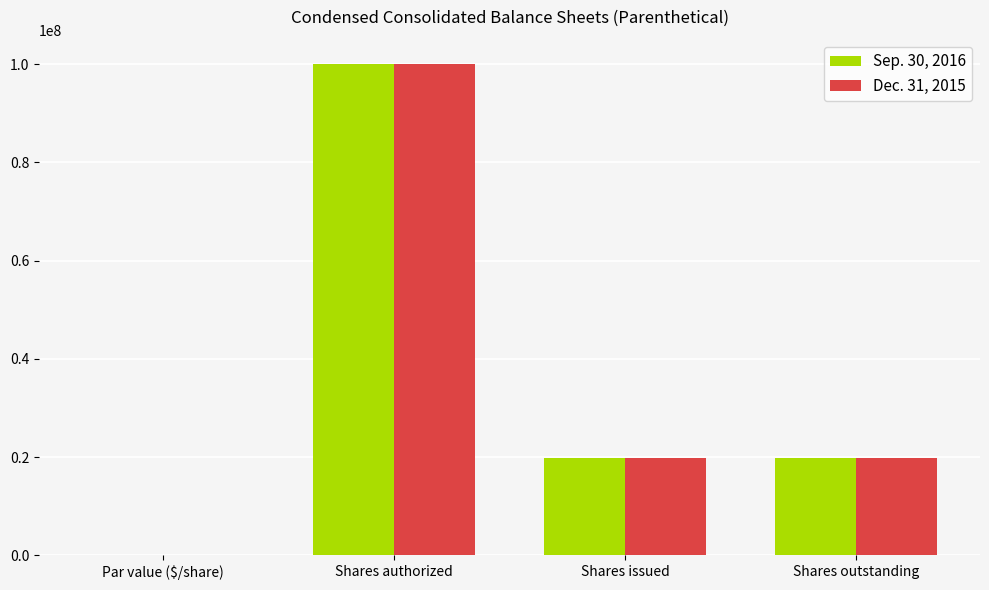

What is the sum of all Sep. 30, 2016 values?

139840650.0